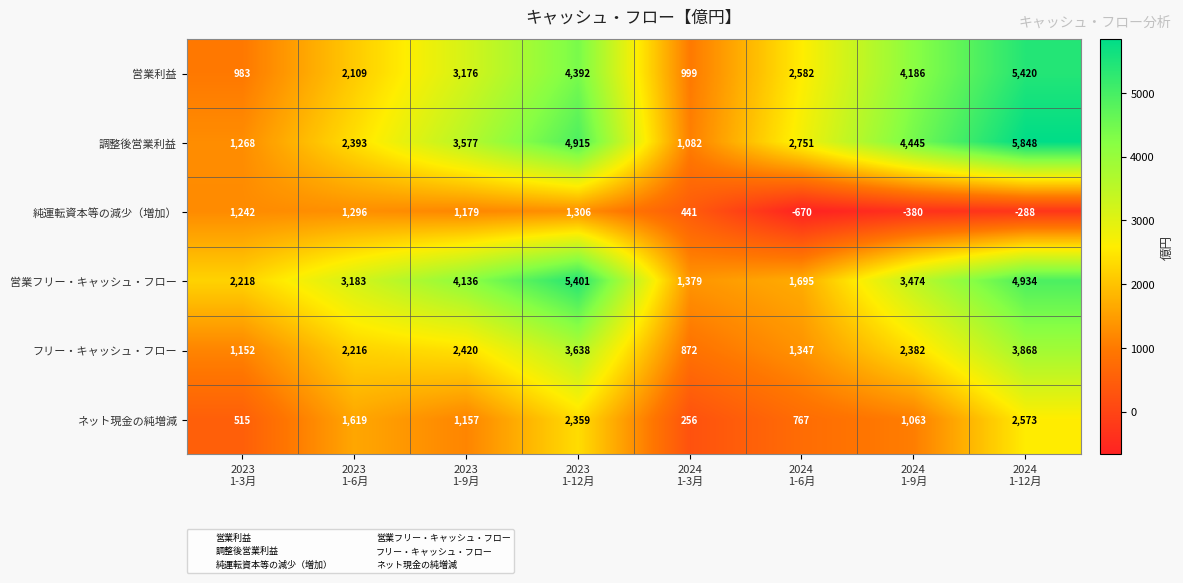

What is the sum of all ネット現金の純増減 values?

10309